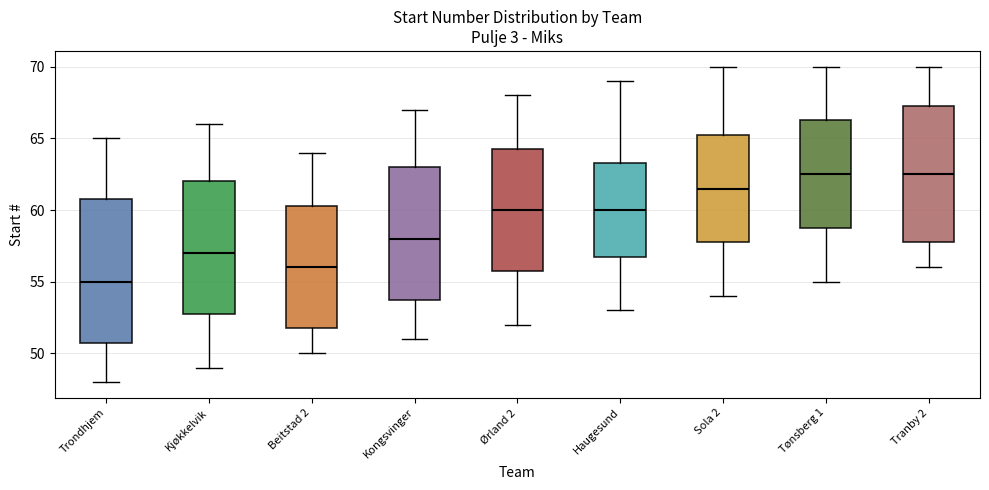

Comparing the boxes themselves (not the whiskers), which one is the tallest?

Trondhjem